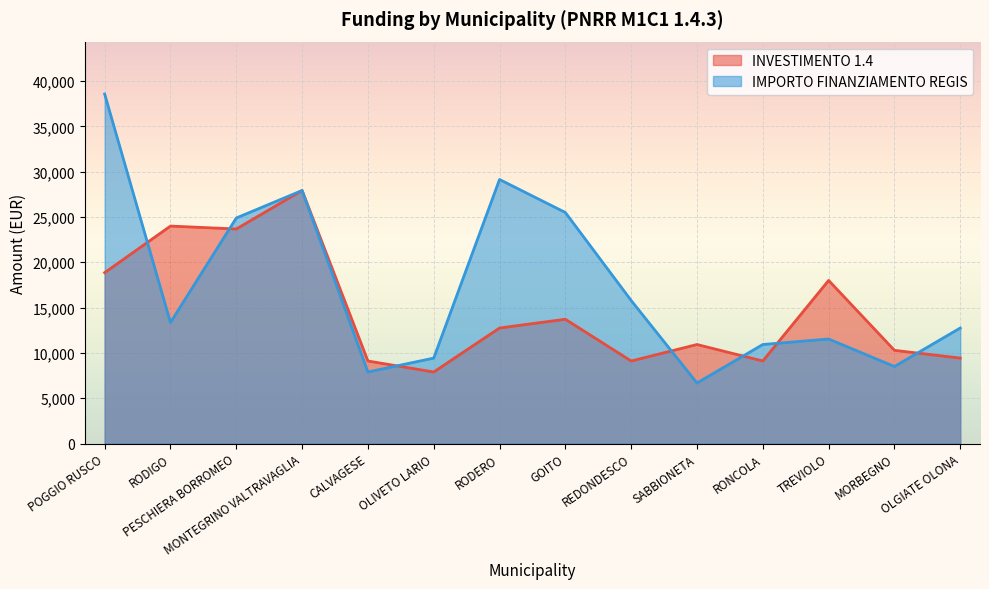

At which label is INVESTIMENTO 1.4 closest to 17906?

TREVIOLO